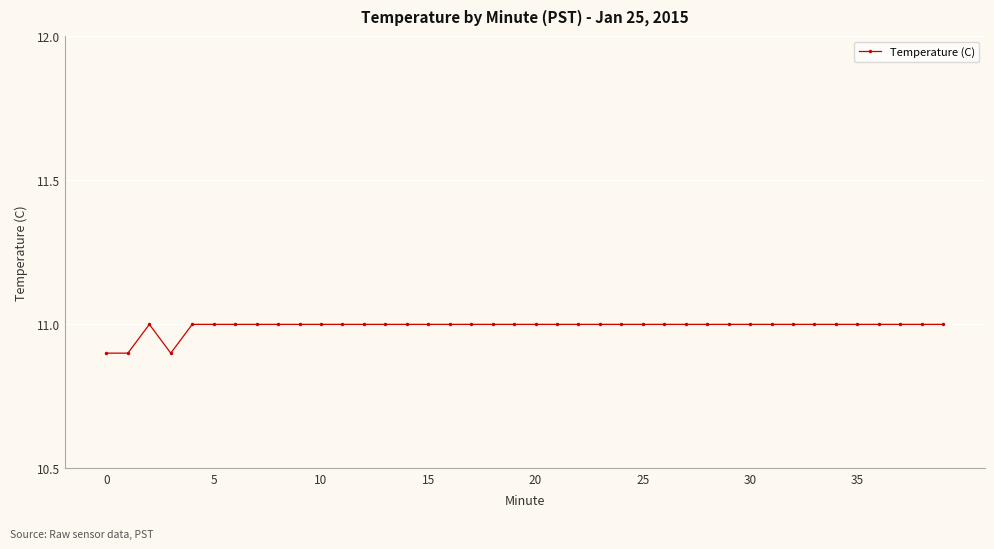

What is the value of the 5th point from the left?

11.0